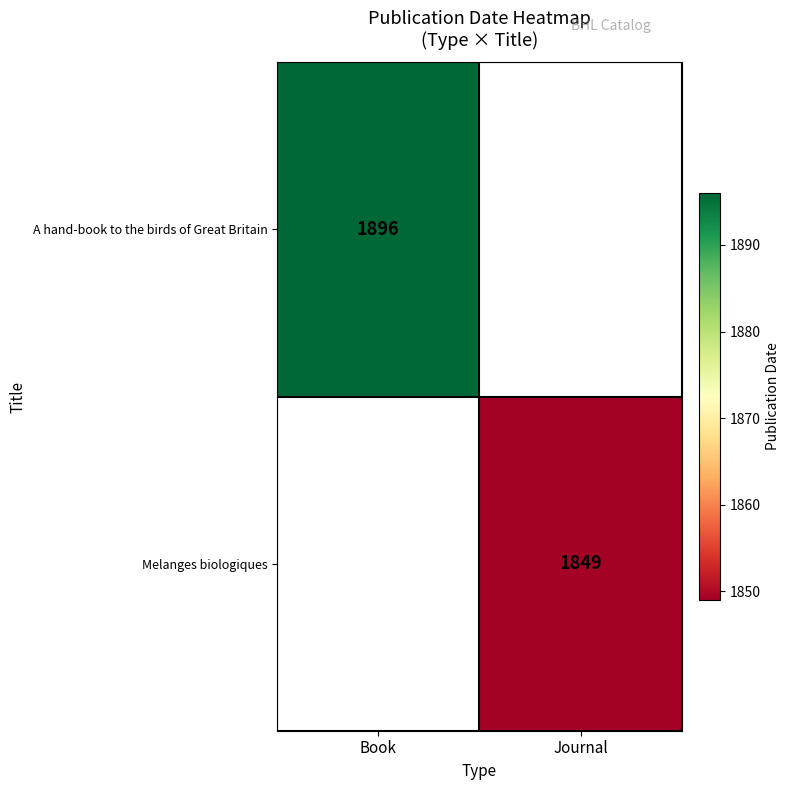

True or false: A hand-book to the birds of Great Britain has a value of 1896 at Book.

True